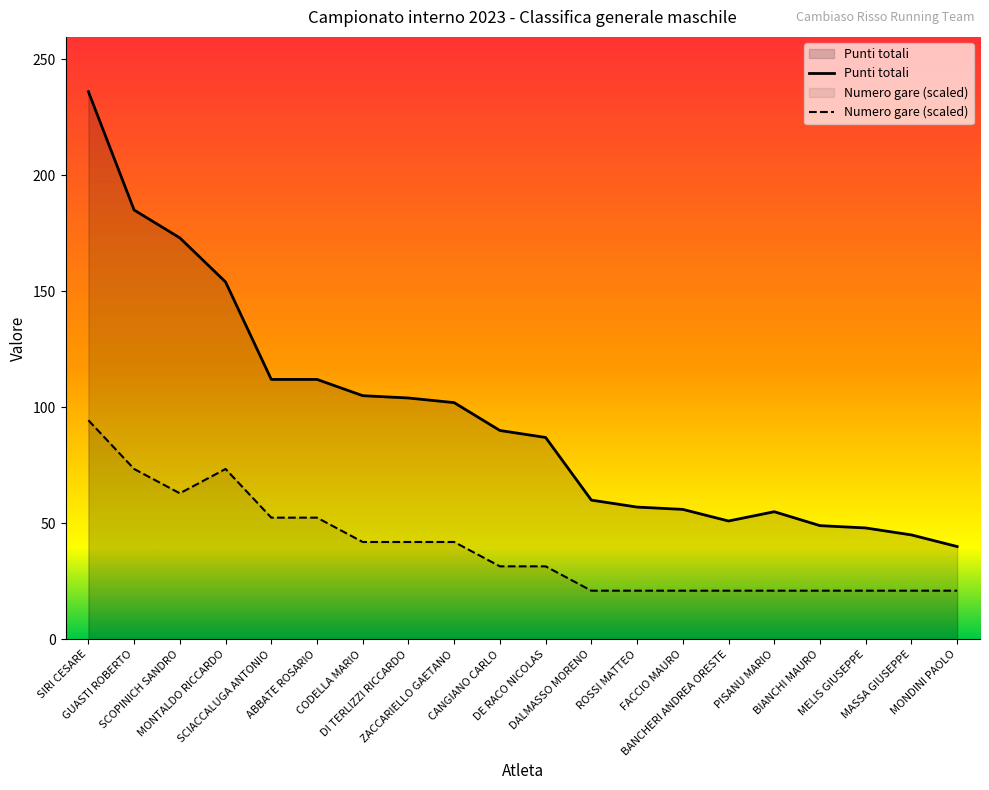

What is the value of the Numero gare point at the 8th from the left?

42.0